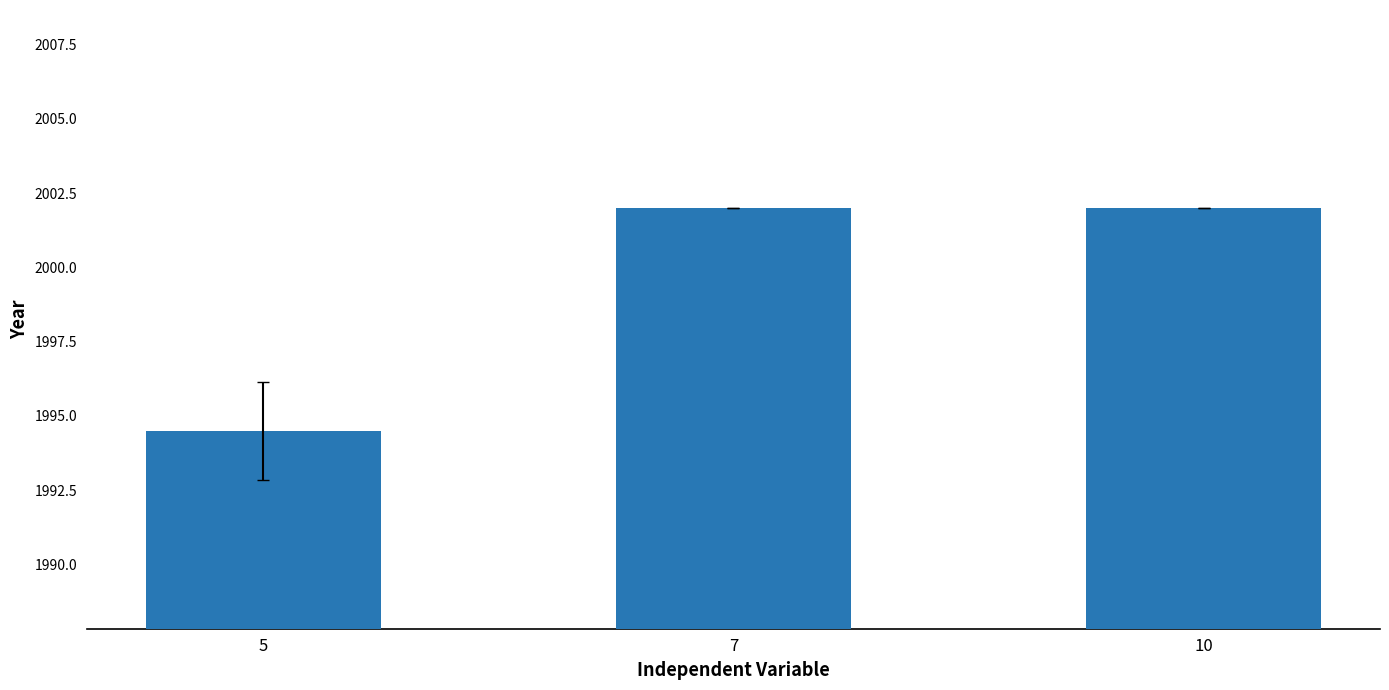

The value at 10 is 2002.0. True or false?

True